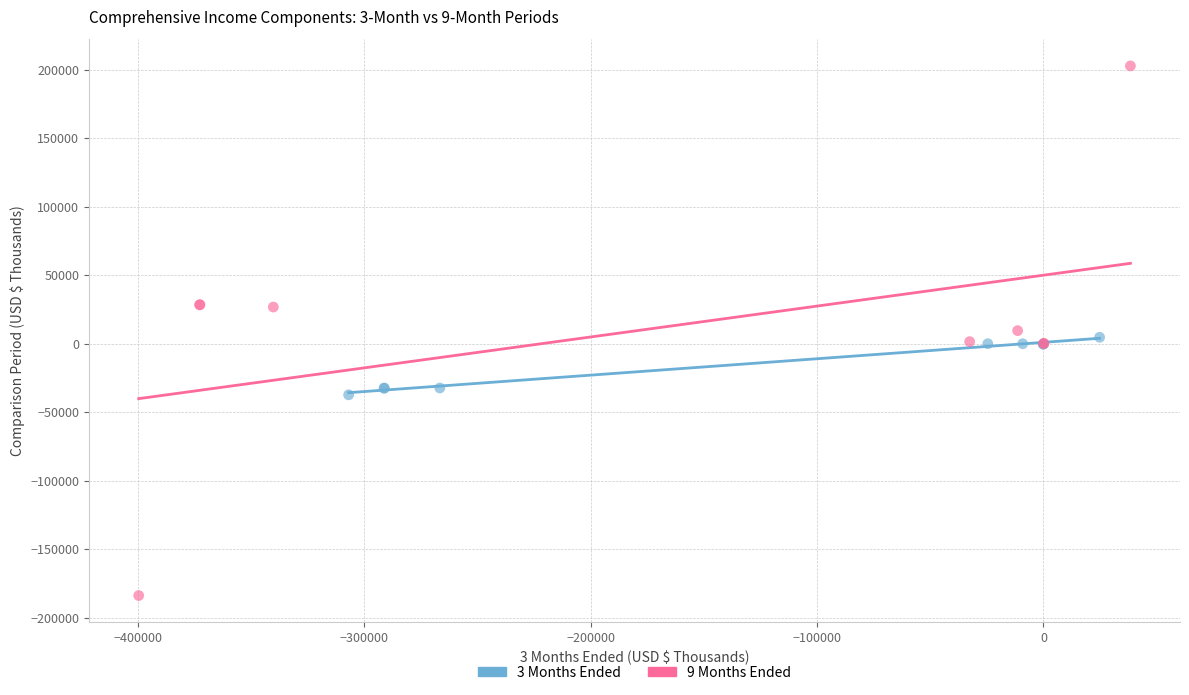

Which series reaches the minimum Y coordinate?

9 Months Ended